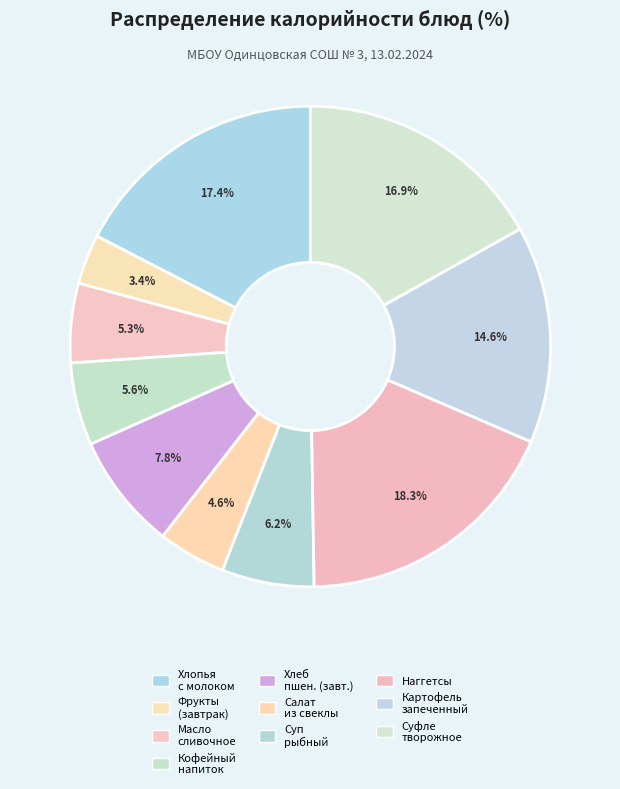

Count the number of slices in the pie.

10